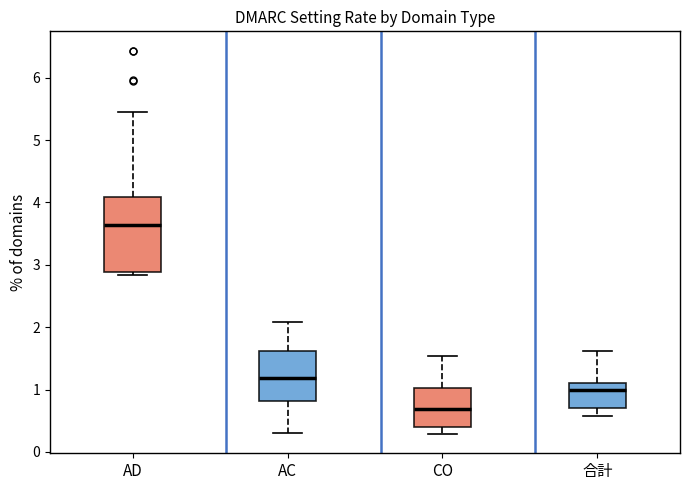

Reading left to right, read every box against the y-axis: the position of its median line, the range the box covers, and the ends of its whiskers. The values are not printed on the chart, so give them approximately, as read against the axis.

AD: median 3.6, box 2.9 to 4.1, whiskers 2.8 to 5.4
AC: median 1.2, box 0.8 to 1.6, whiskers 0.3 to 2.1
CO: median 0.7, box 0.4 to 1.0, whiskers 0.3 to 1.5
合計: median 1.0, box 0.7 to 1.1, whiskers 0.6 to 1.6